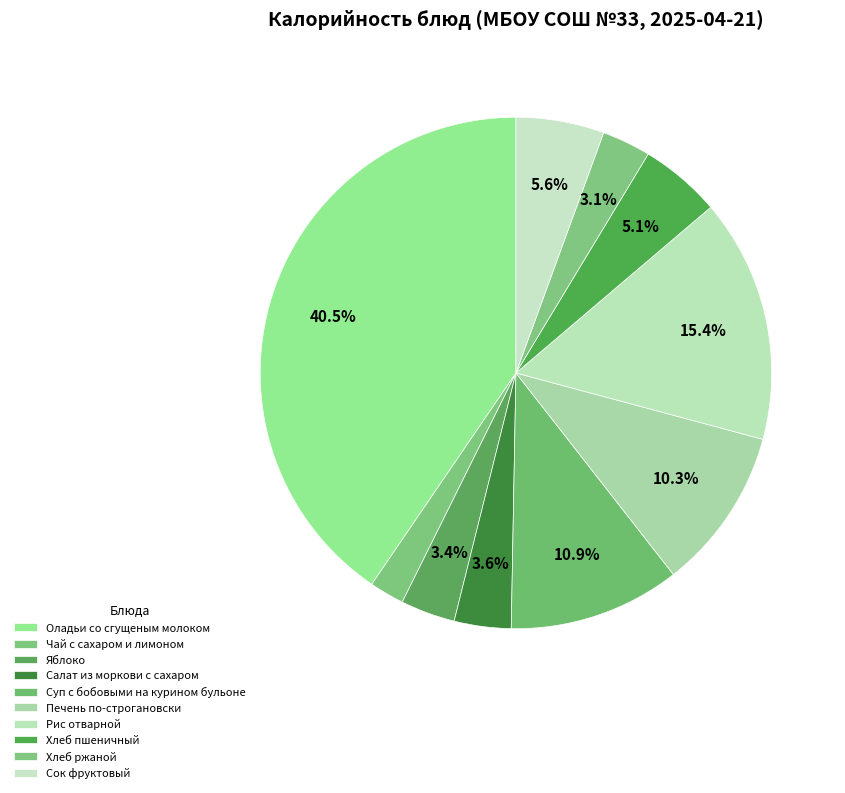

Which slice is the largest?

Оладьи со сгущеным молоком